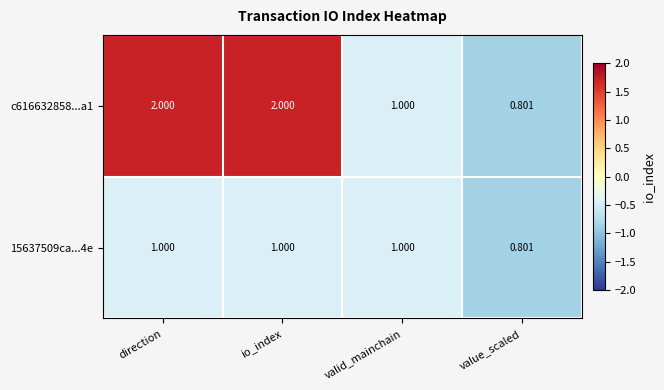

Which category has the lowest value across all series?

value_scaled